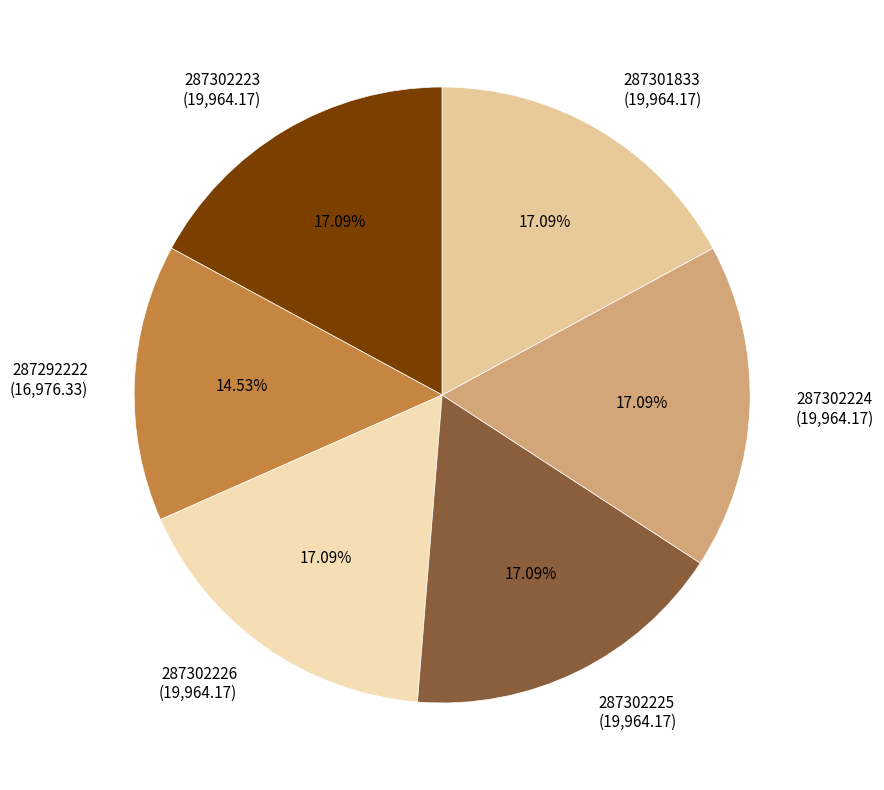

What percentage do 287302225 and 287292222 together represent?

31.6%